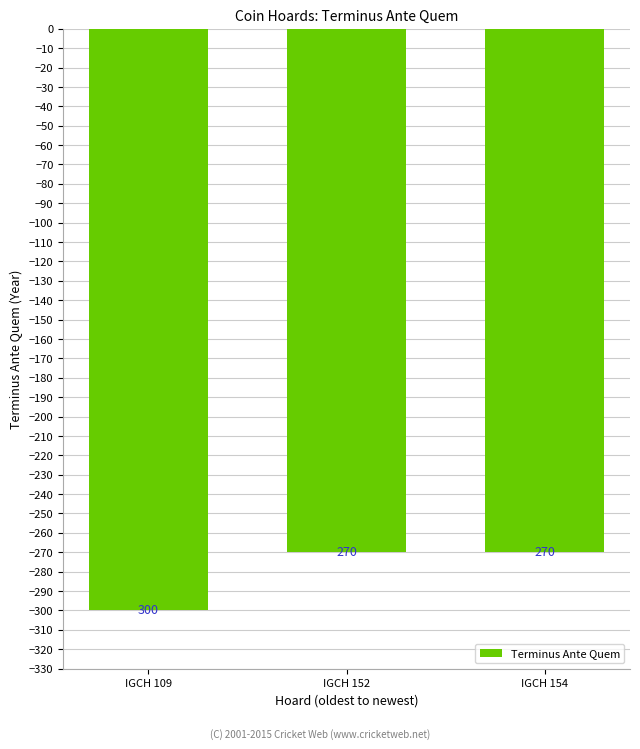

What is the average value?

-280